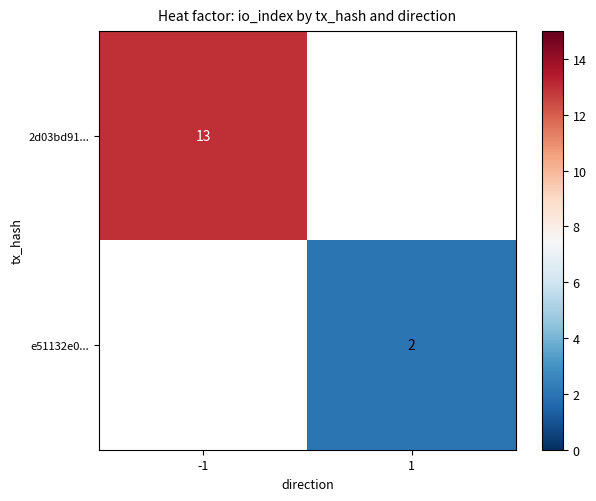

The value of 2d03bd91... at -1 is 13. True or false?

True